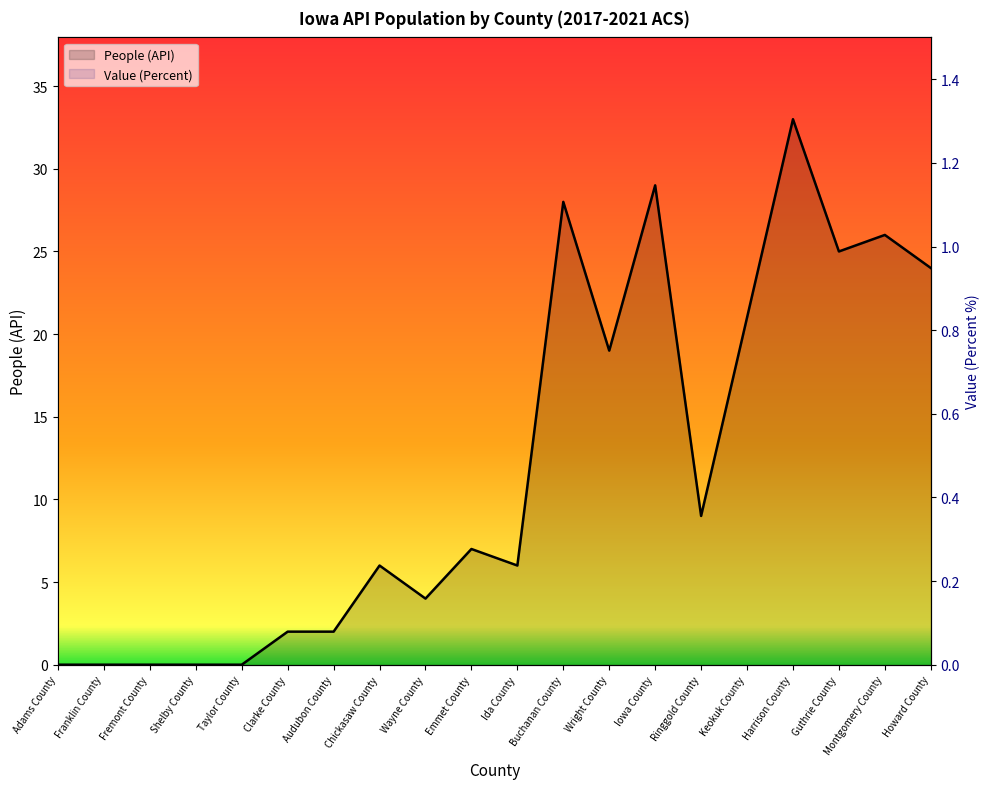

True or false: Value (Percent) and People (API) intersect in this chart.

False